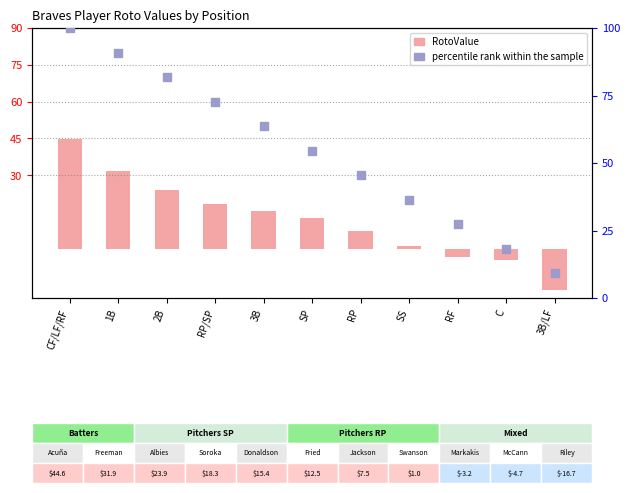

Which series reaches the minimum Y coordinate?

RotoValue